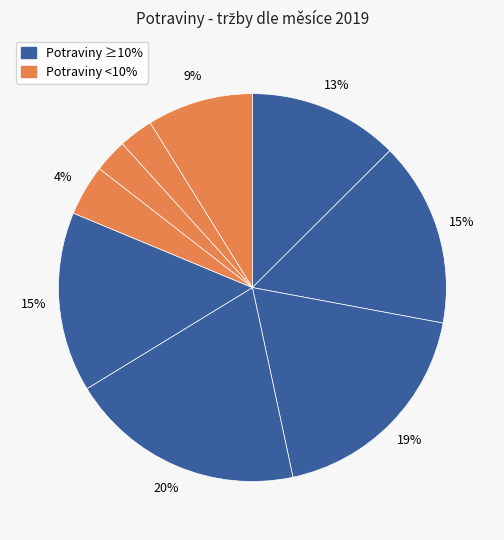

How many segments does this pie chart have?

9